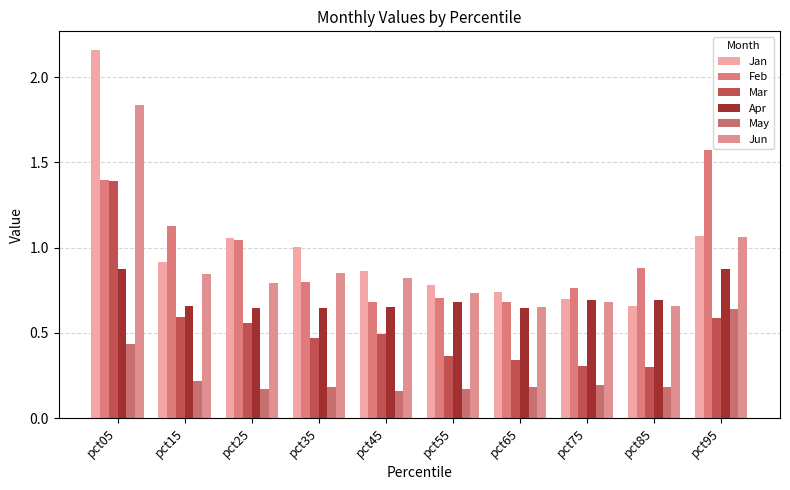

True or false: Mar has a value of 0.6 at pct25.

True